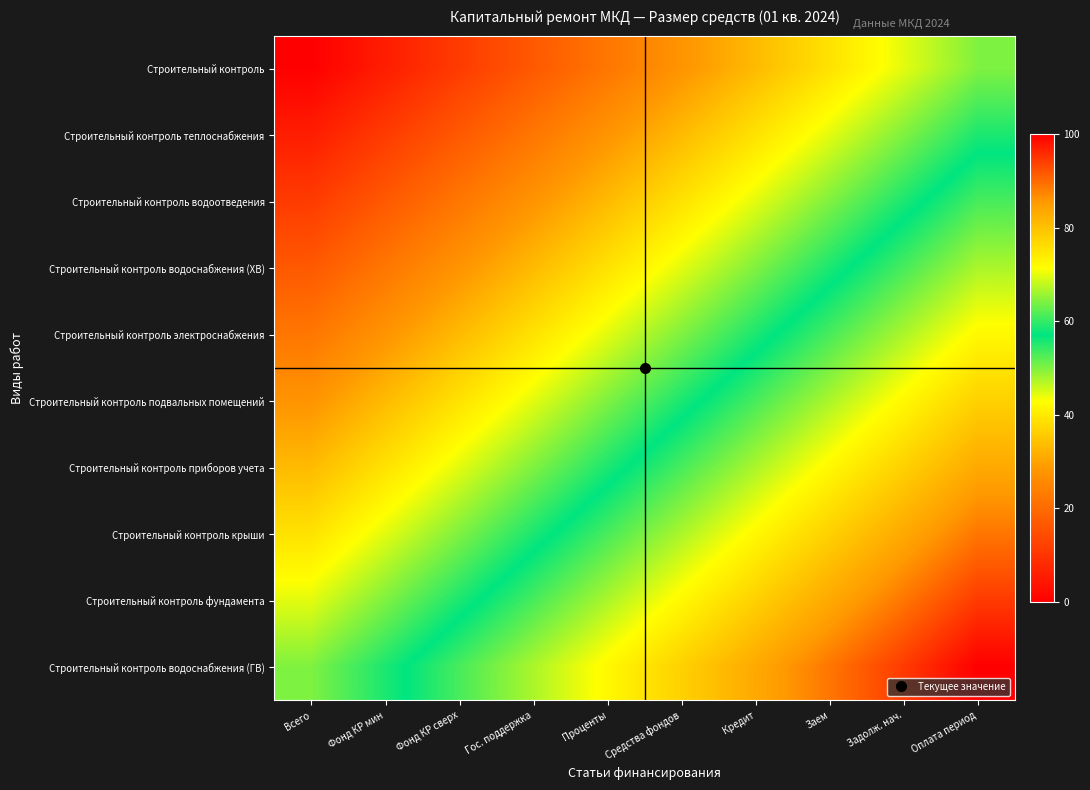

Which has a higher value, Заем or Всего?

Заем